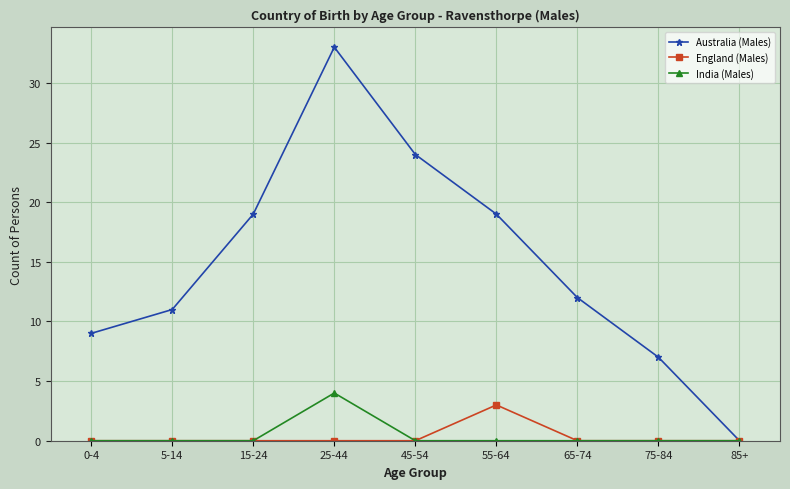

What is the label of the 5th point from the right?

45-54